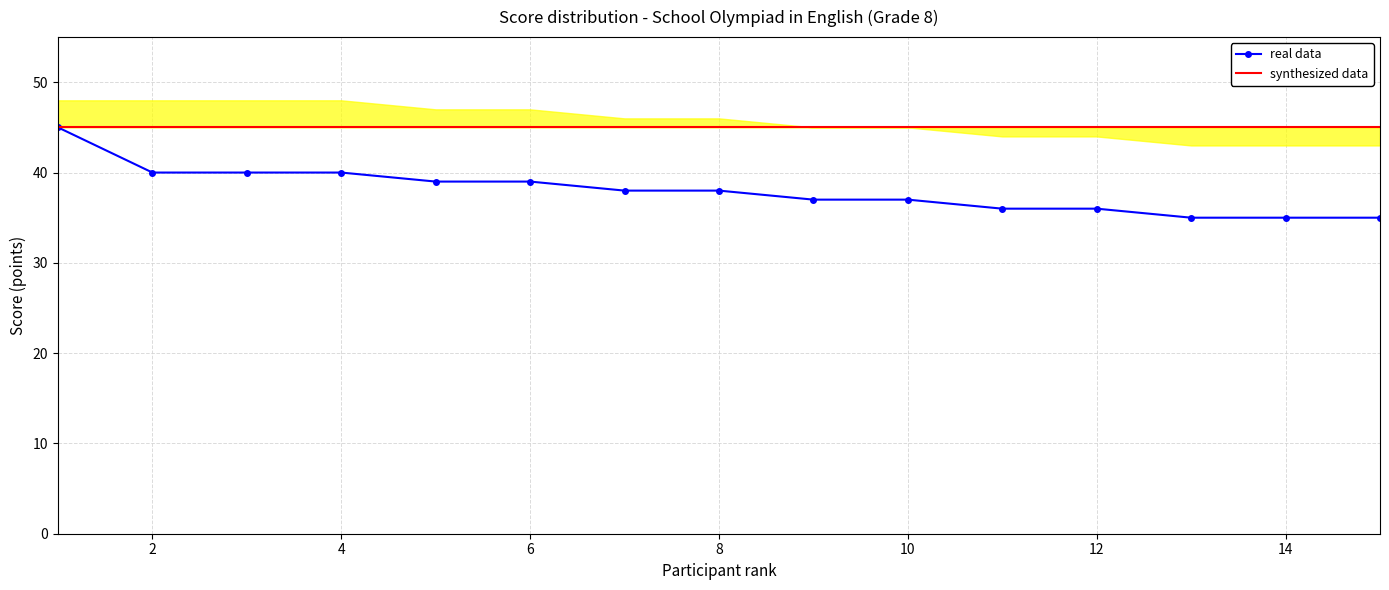

What is the value of the synthesized data point at the 15th from the left?

45